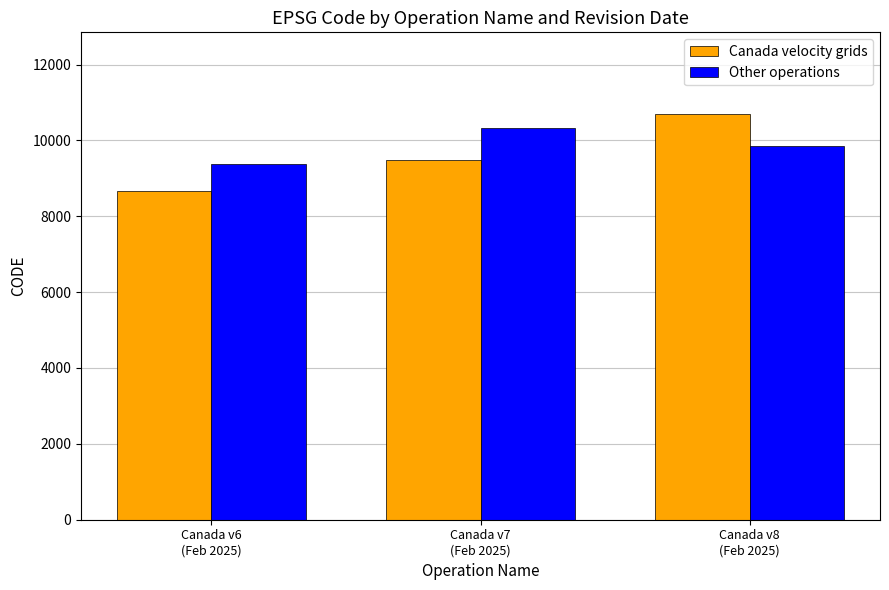

Is the value of Other operations at Canada v8
(Feb 2025) greater than the value of Canada velocity grids at Canada v6
(Feb 2025)?

Yes